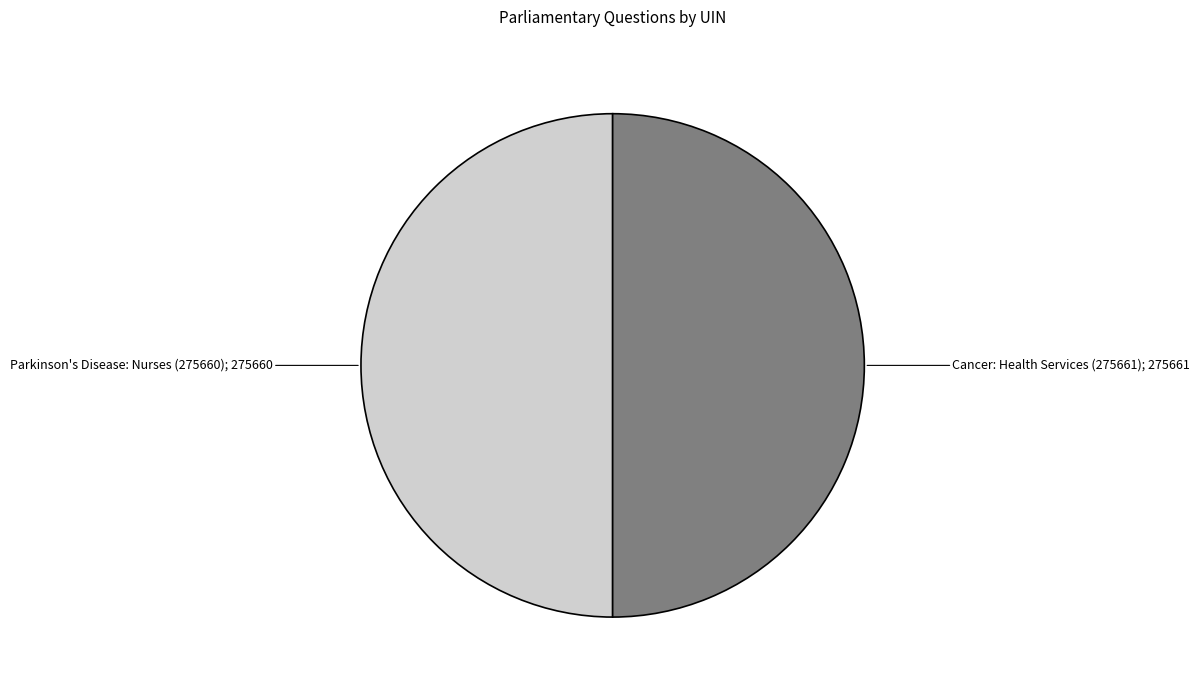

How many slices are in this pie chart?

2